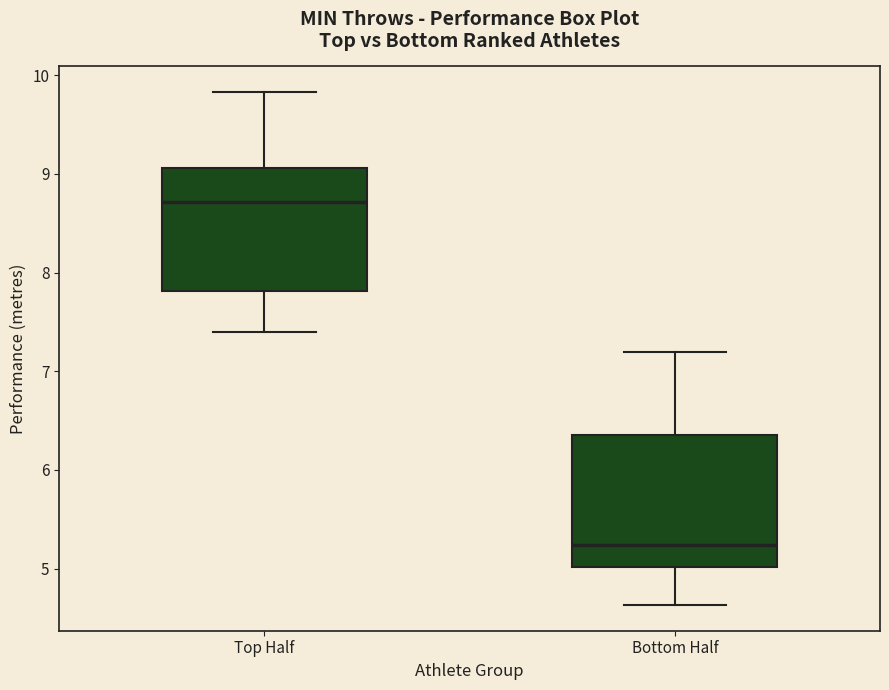

Reading left to right, read every box against the y-axis: the position of its median line, the range the box covers, and the ends of its whiskers. The values are not printed on the chart, so give them approximately, as read against the axis.

Top Half: median 8.7, box 7.8 to 9.1, whiskers 7.4 to 9.8
Bottom Half: median 5.2, box 5.0 to 6.4, whiskers 4.6 to 7.2